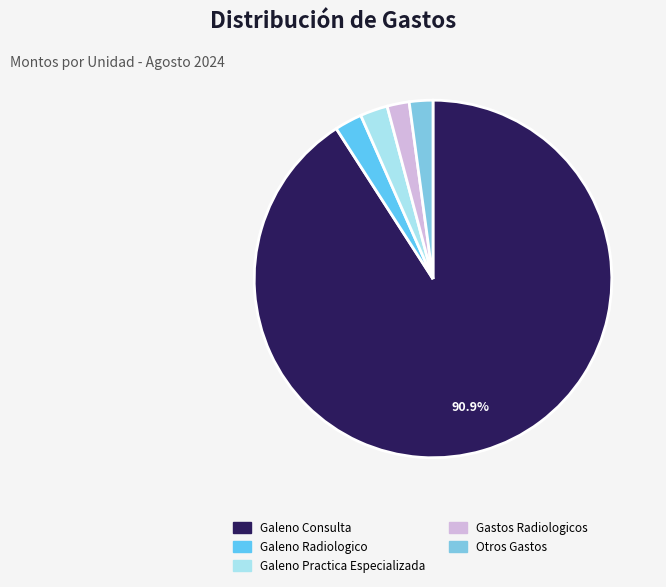

Approximately how many times larger is the value at Galeno Radiologico compared to Otros Gastos?

1.2